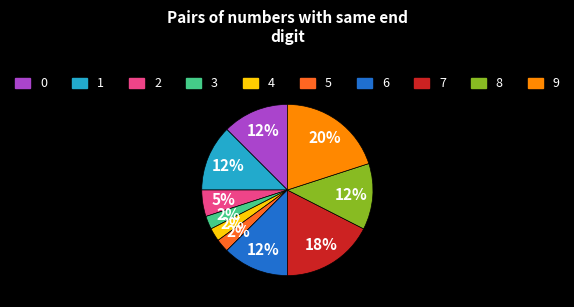

How many segments does this pie chart have?

10